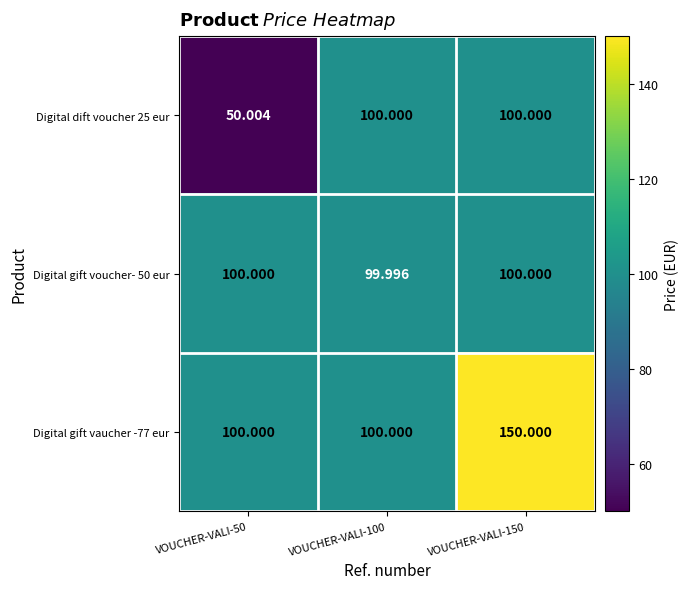

How many data points does each series have?

3